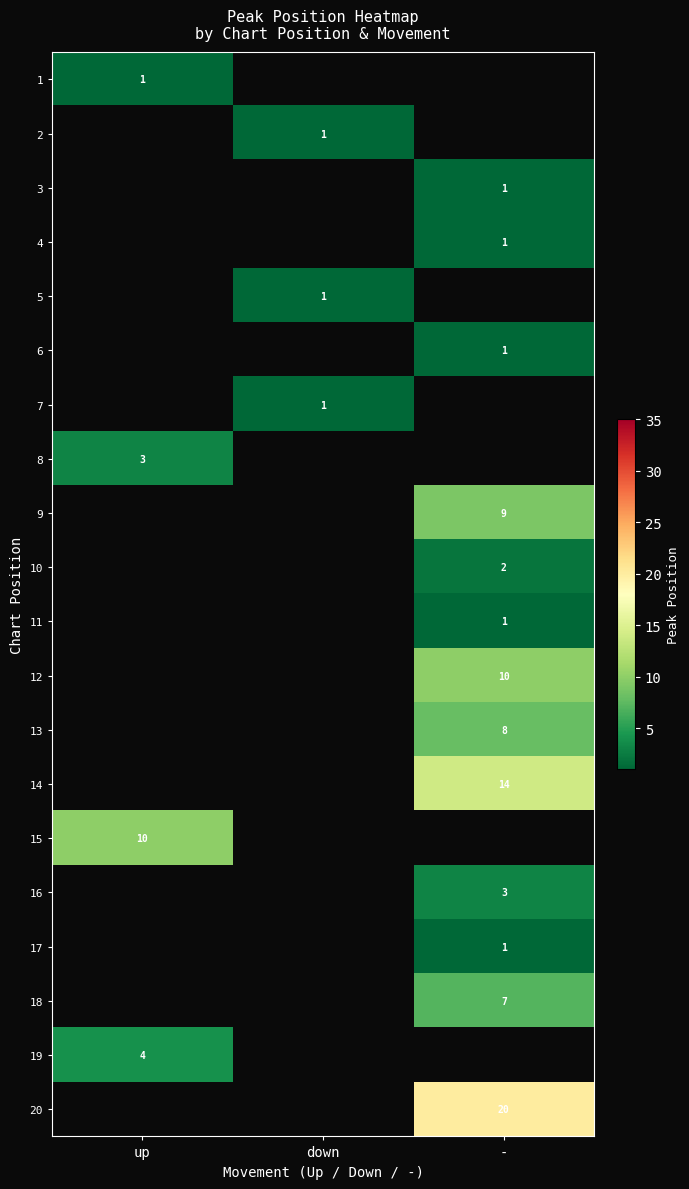

The 14 series shows 14 at -. True or false?

True